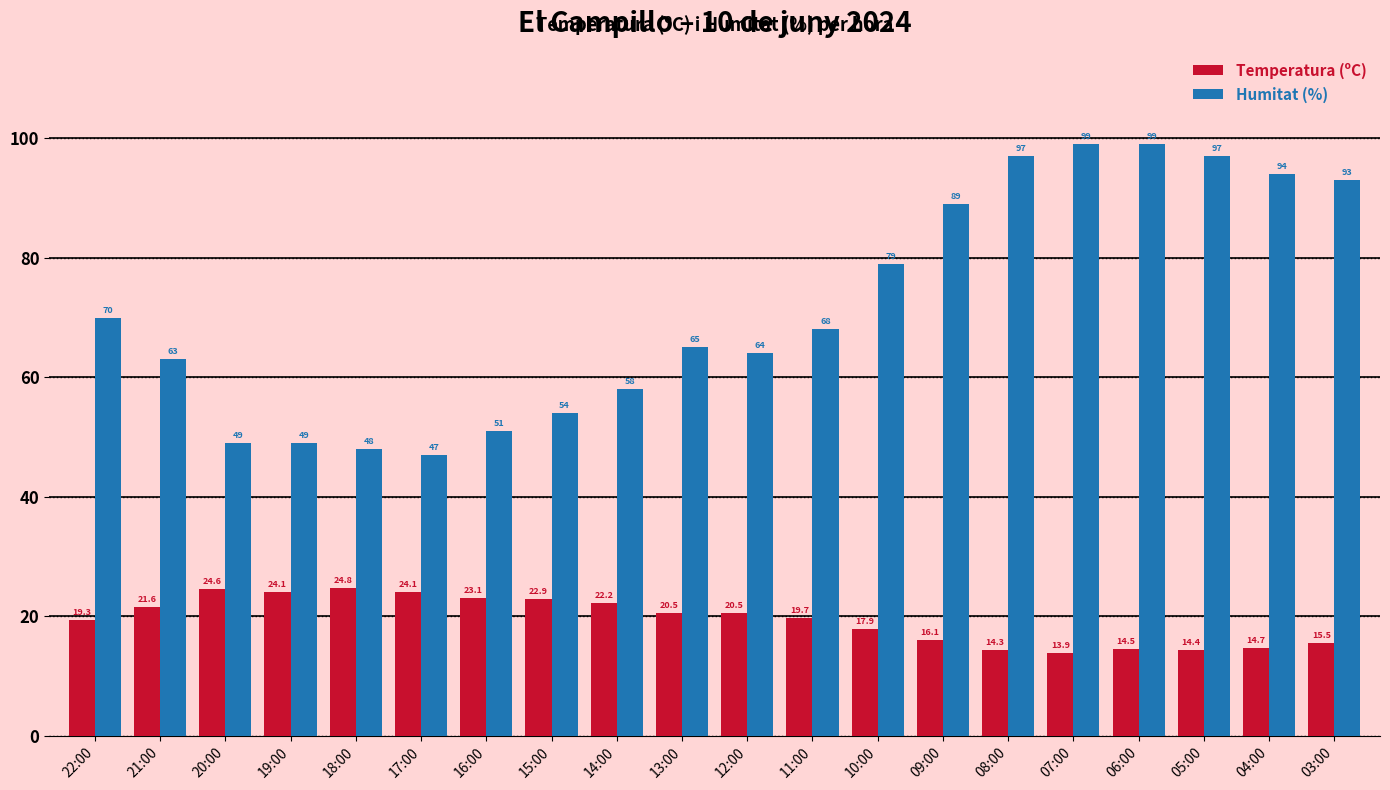

What is the minimum value for Humitat (%)?

47.0